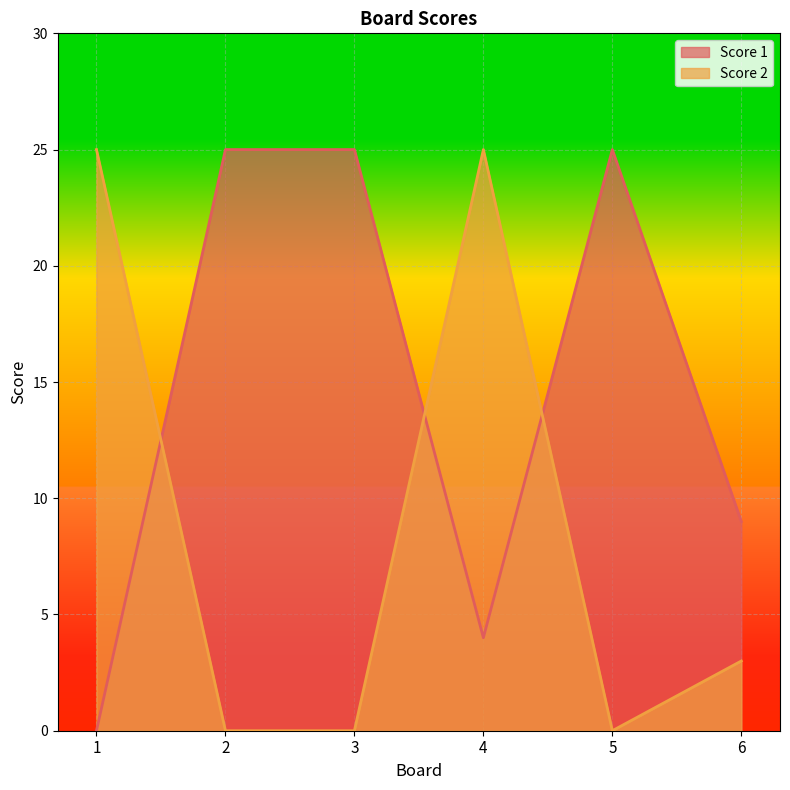

How many Score 2 values are between 0 and 25?

6